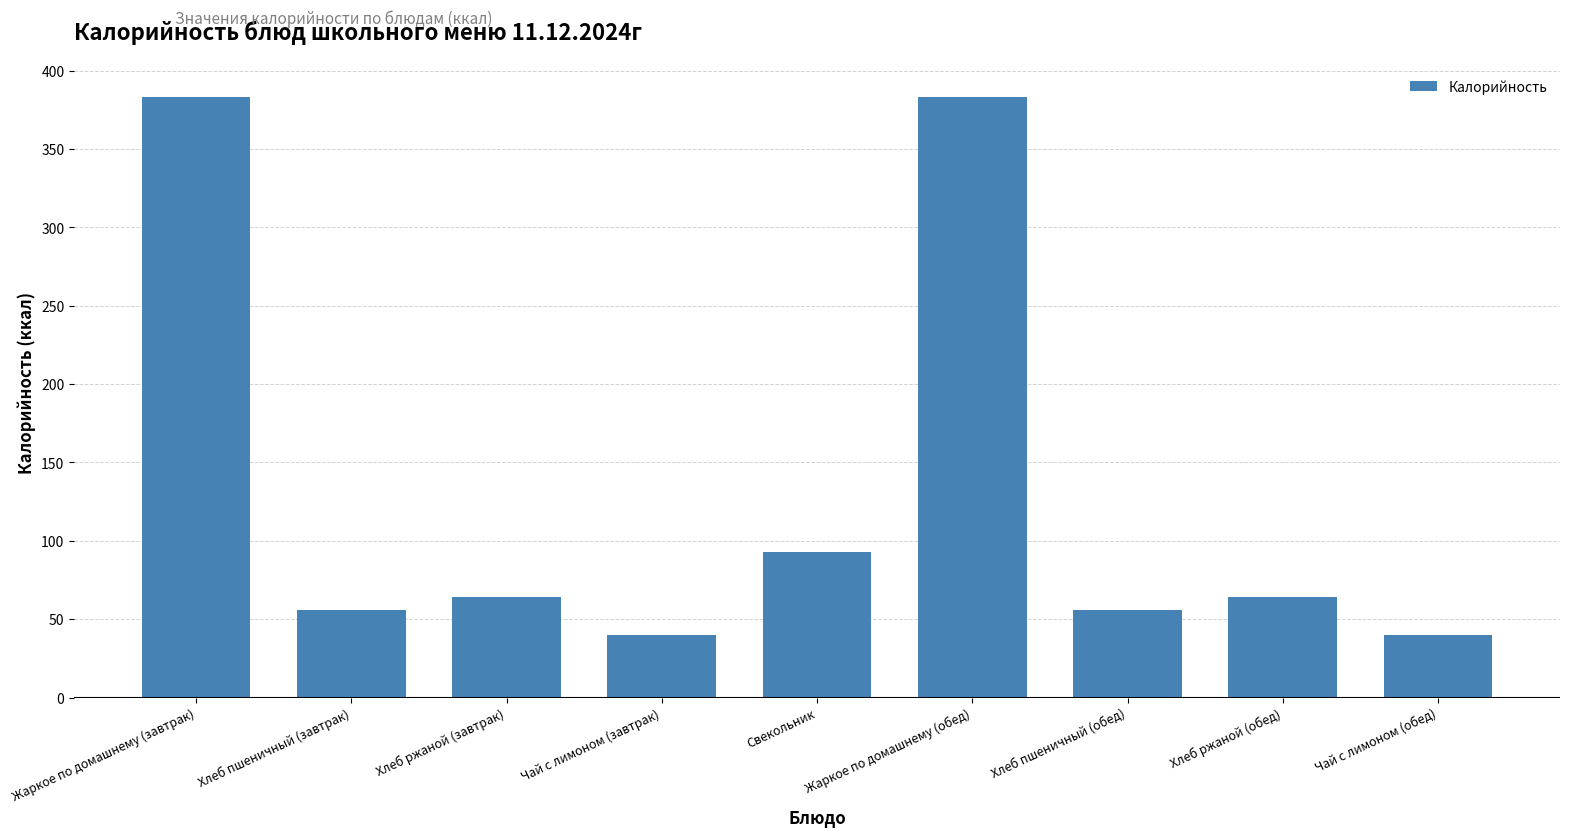

What is the greatest value displayed?

383